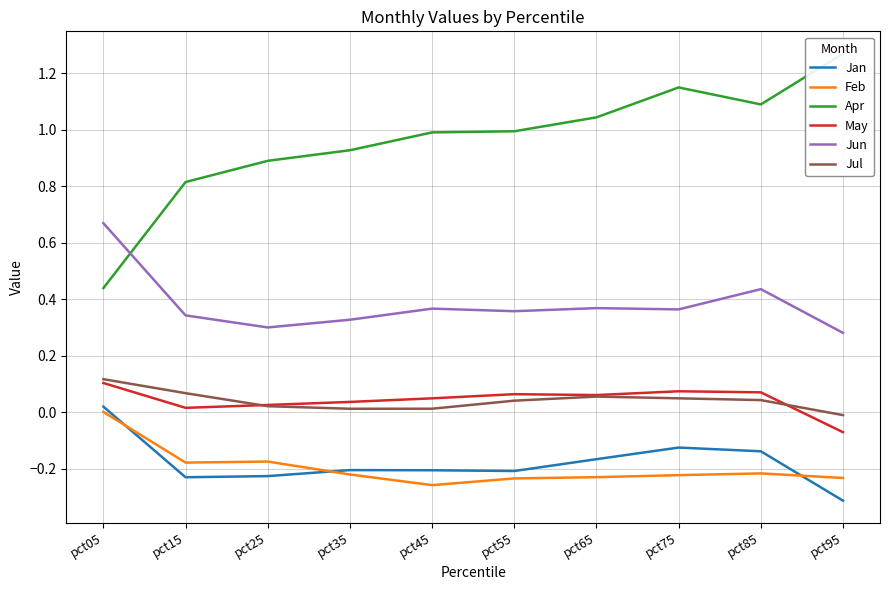

True or false: Jul and Apr intersect in this chart.

False